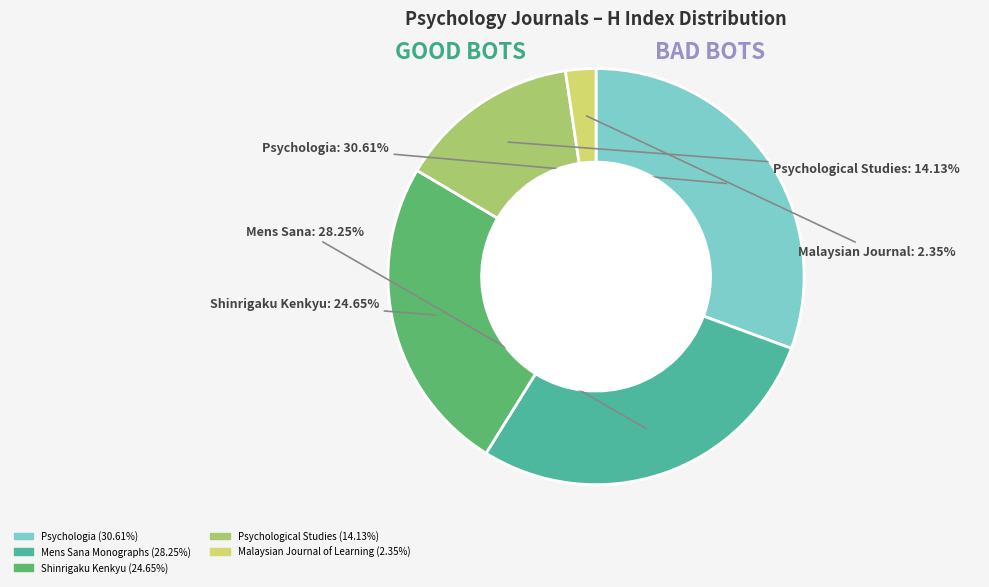

Is it true that Malaysian Journal of Learning is 2% of the pie?

True